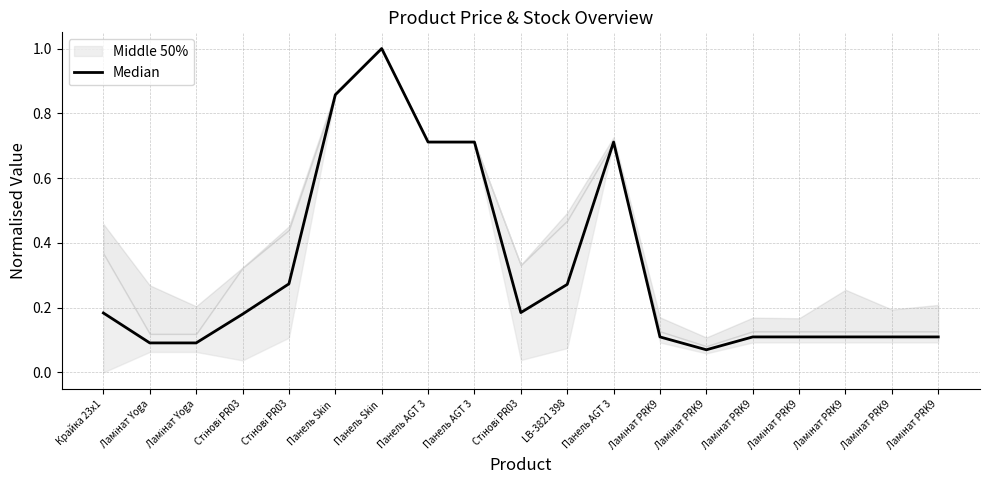

Which has a higher value, Ламінат PRK9 or Ламінат PRK9?

Ламінат PRK9